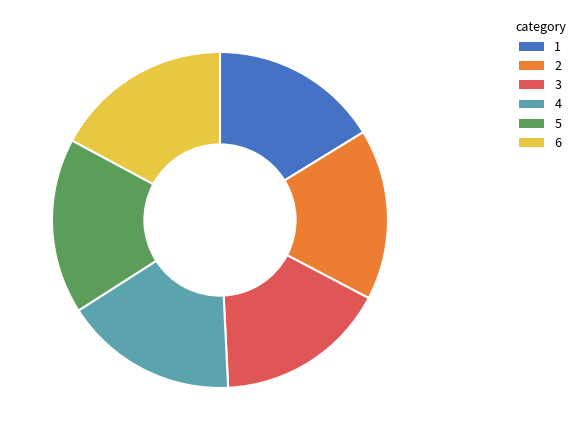

Is there any slice that represents more than half of the pie?

No